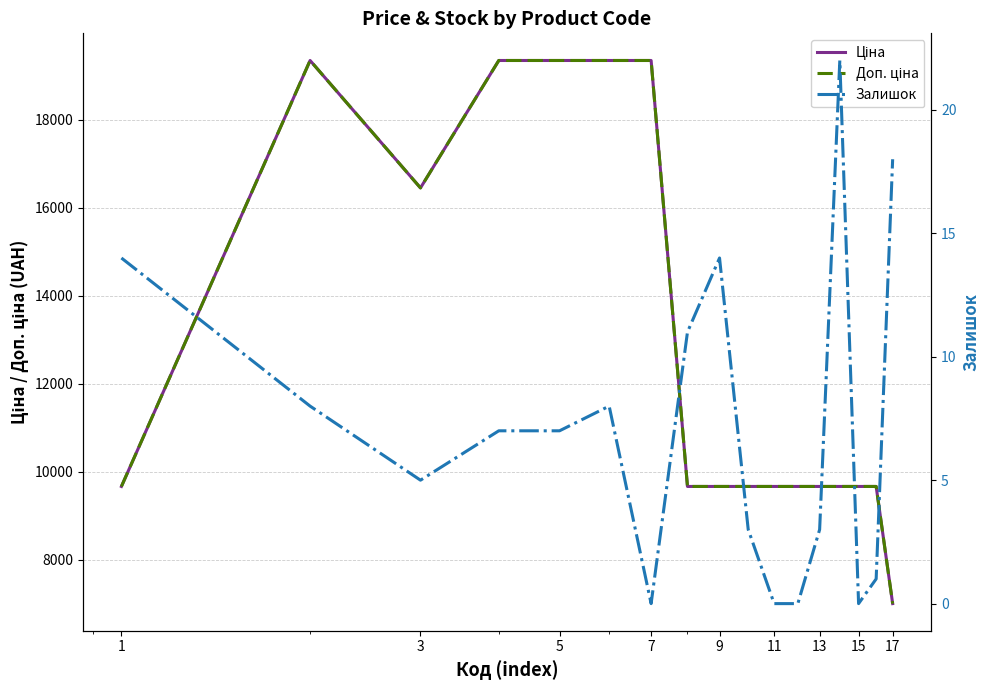

What is the difference between the second highest and minimum values in the Залишок series?

18.0